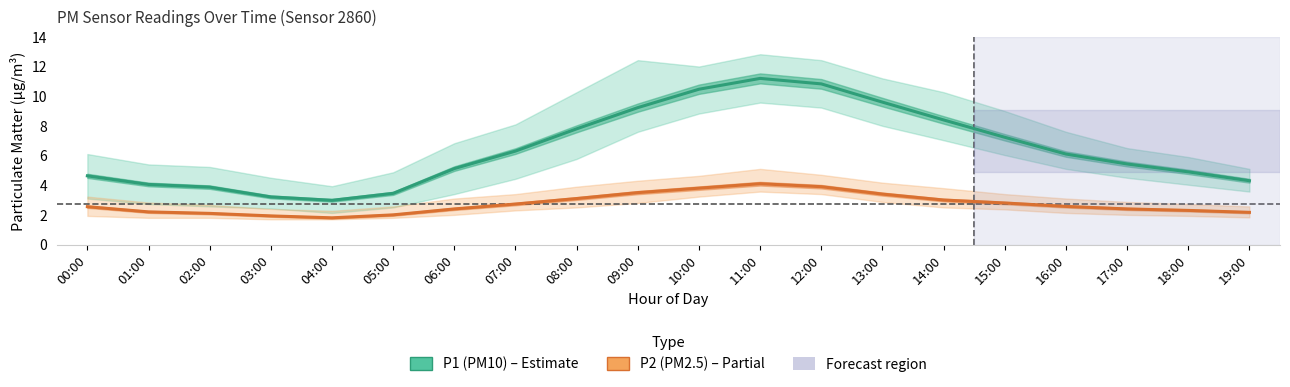

True or false: P2_lo and P2 intersect in this chart.

False